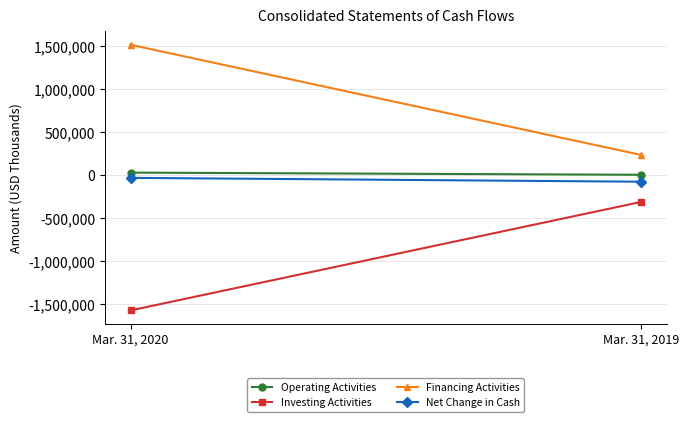

What is the value of the Net Change in Cash point at the 1st from the left?

-33478